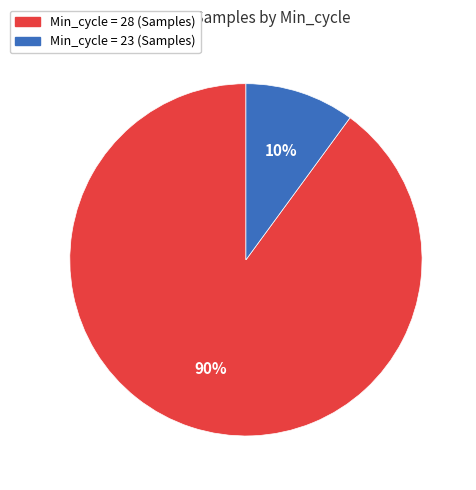

Does any single category account for the majority?

Yes